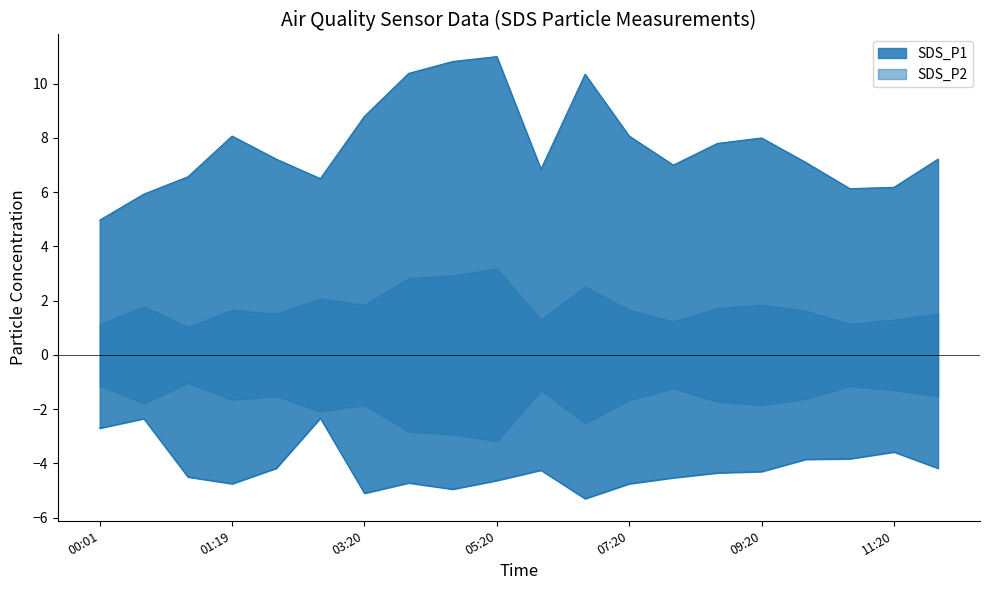

What is the value of the SDS_P1 point at the 15th from the left?

7.8